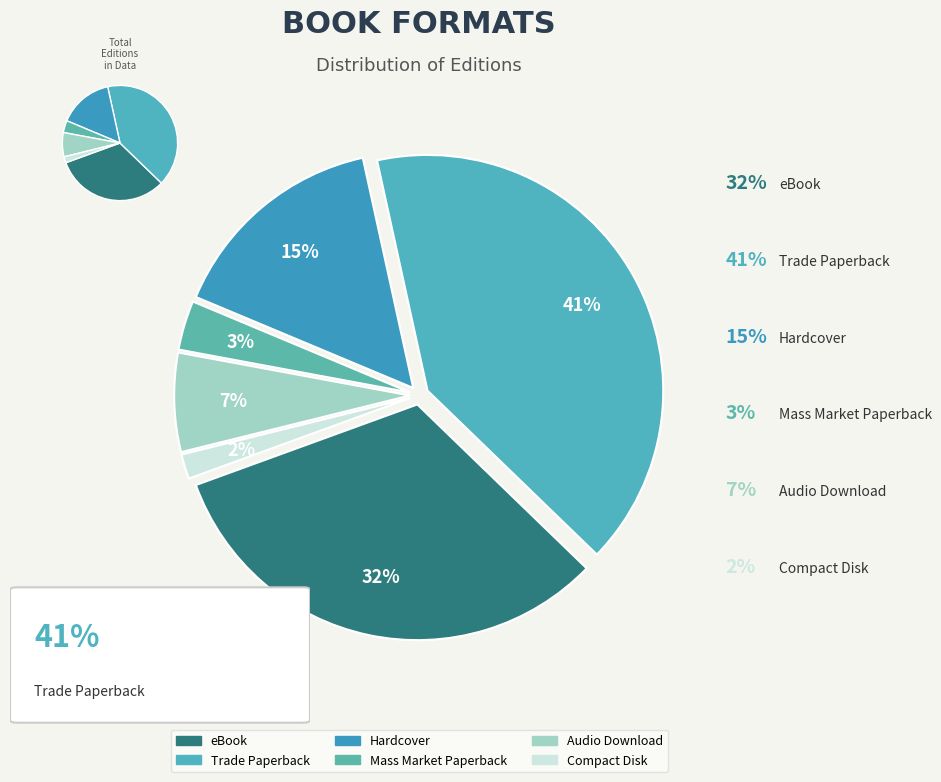

How much of the chart is everything except Trade Paperback?

59.3%